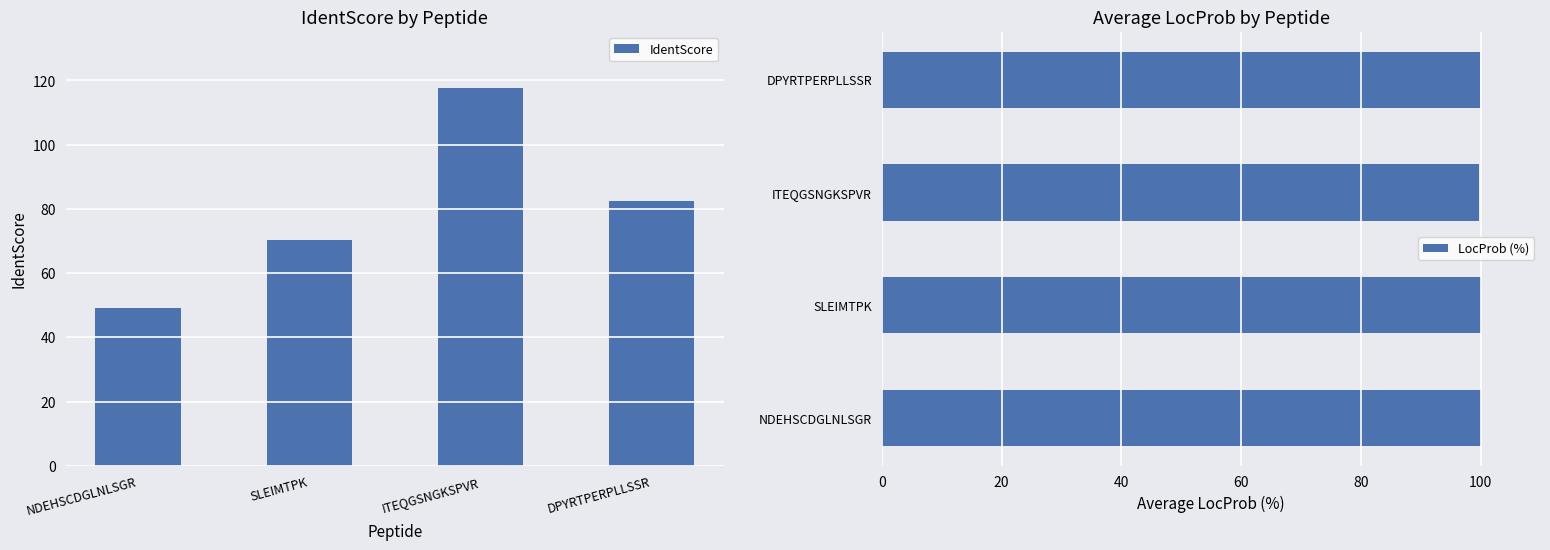

What is the difference between the maximum and second lowest values in the IdentScore series?

47.1